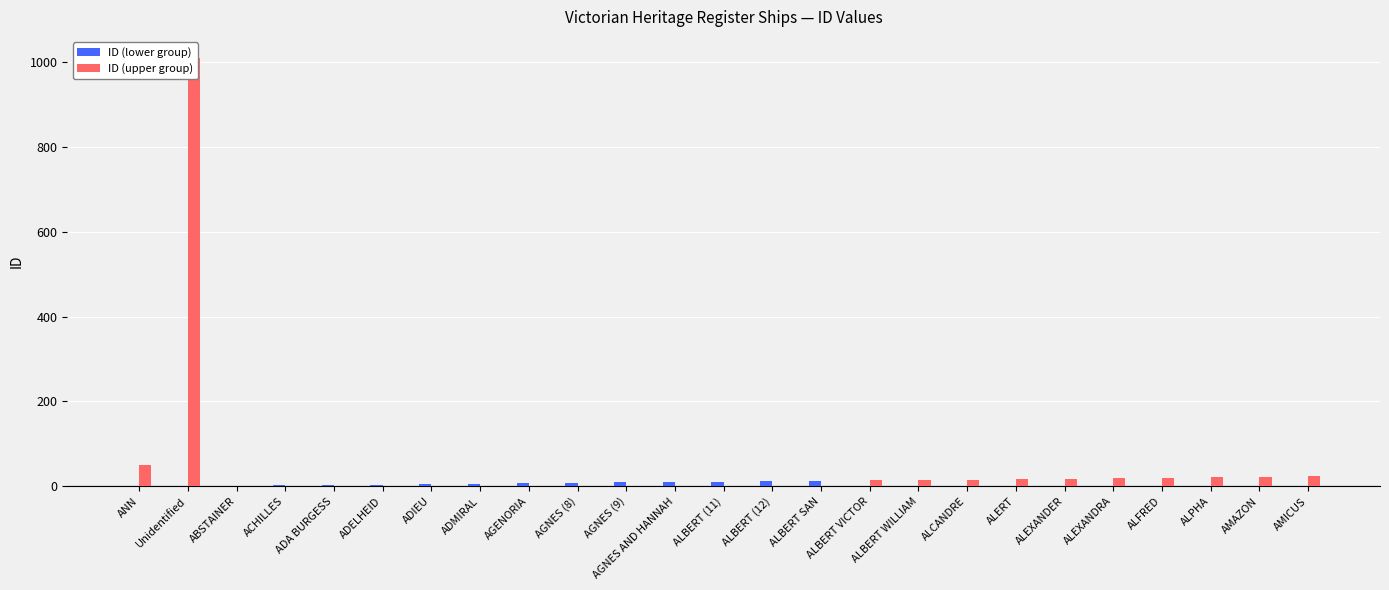

Between ALBERT VICTOR and ALBERT WILLIAM, which series saw the biggest shift?

ID (upper group)